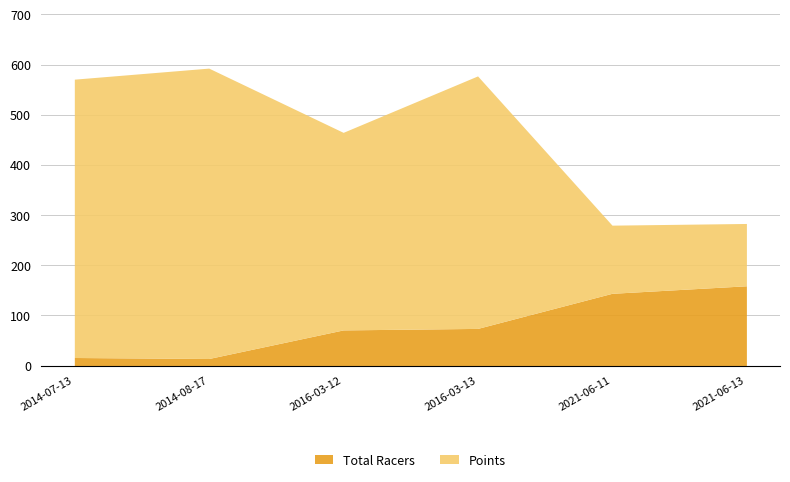

The Points series shows 164.5 at 2016-03-13. True or false?

False